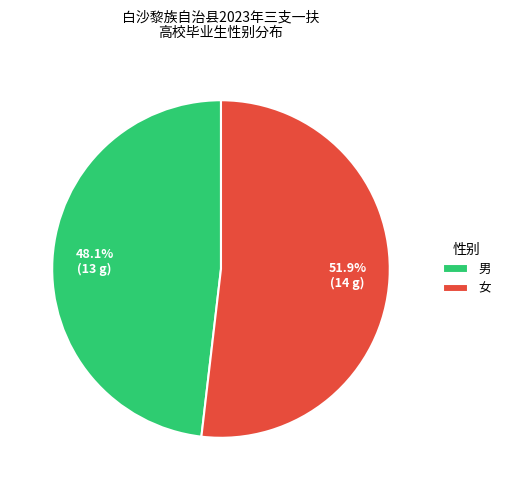

To the nearest percent, what percentage of the pie is 男?

48%